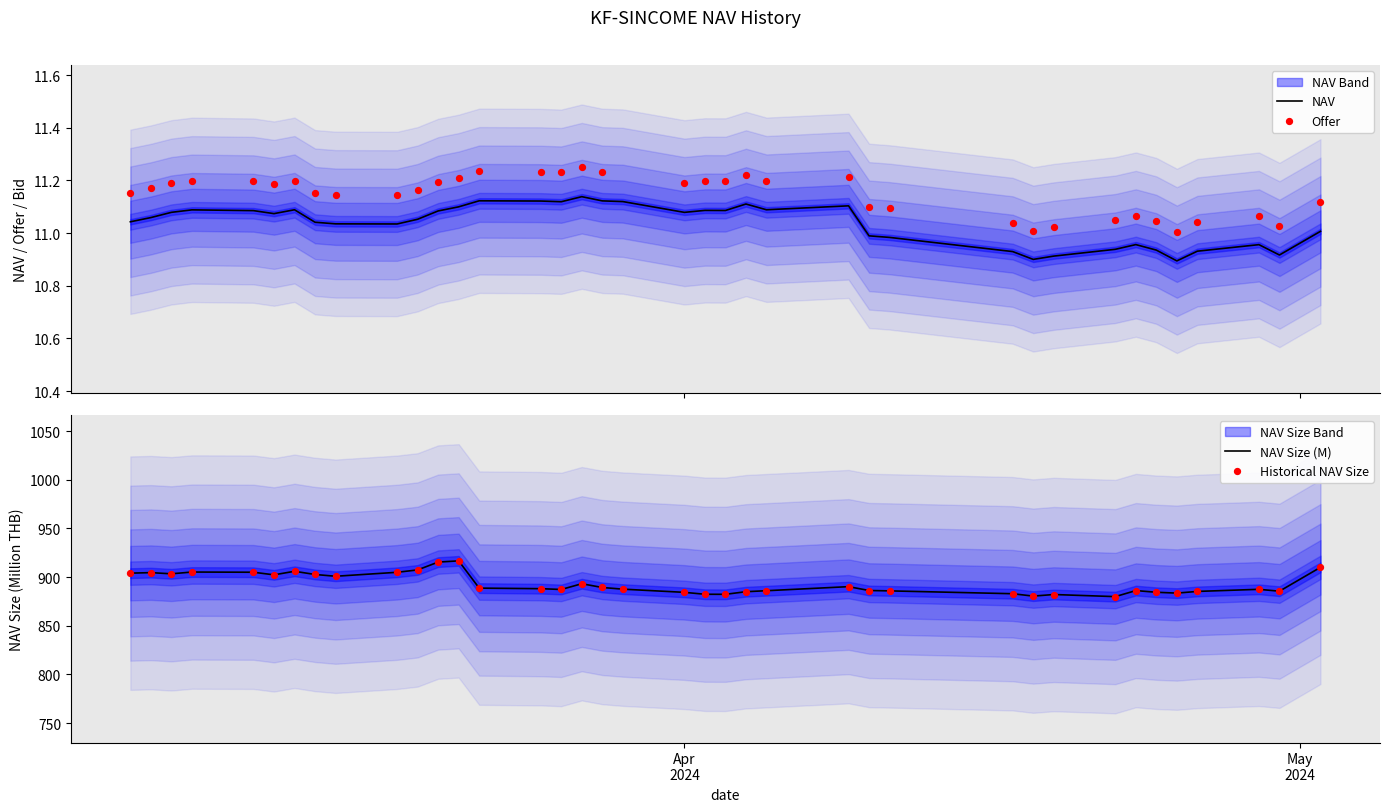

What is the lowest value of the NAV Size (M) series?

880.0